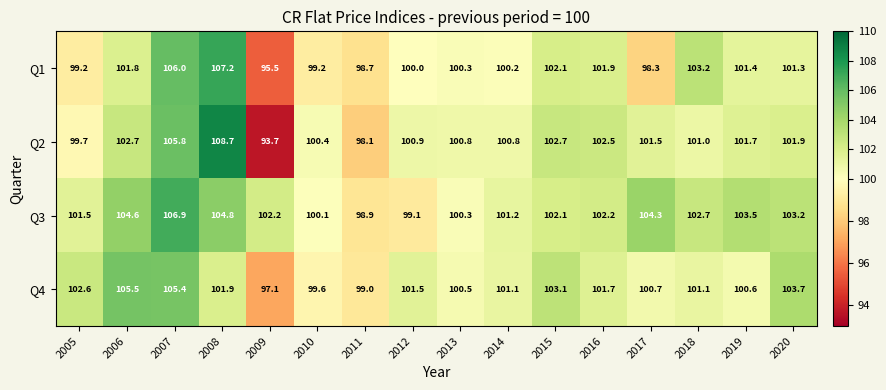

Which series changed the most between 2007 and 2020?

Q1